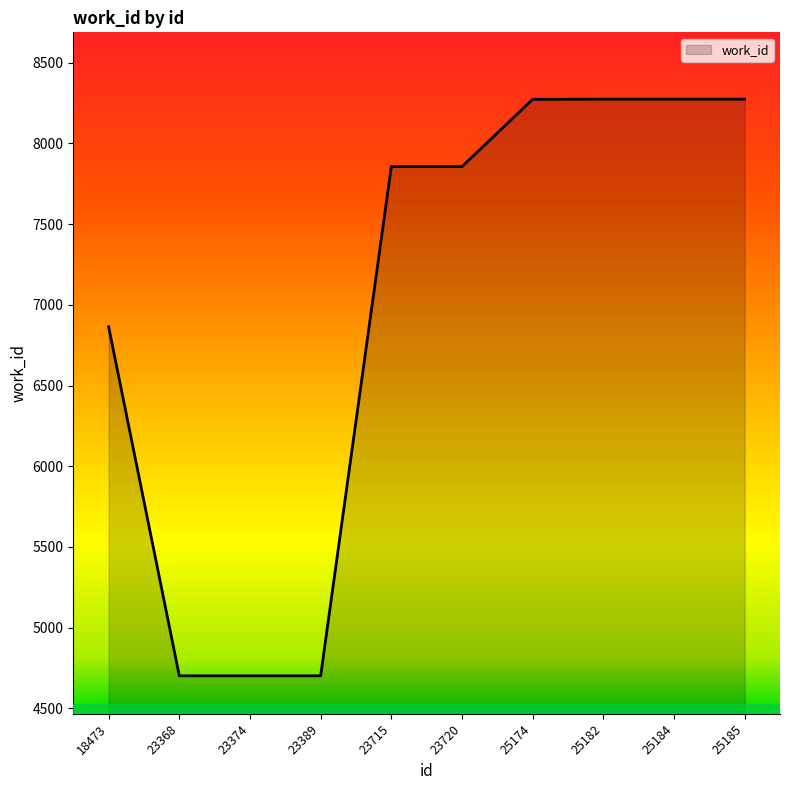

What is the minimum value shown in the chart?

4702